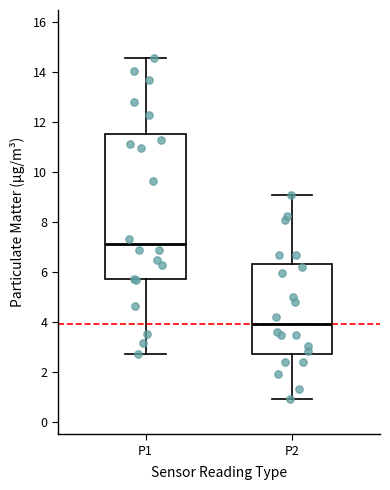

Reading left to right, read every box against the y-axis: the position of its median line, the range the box covers, and the ends of its whiskers. The values are not printed on the chart, so give them approximately, as read against the axis.

P1: median 7.2, box 5.8 to 11.6, whiskers 2.8 to 14.6
P2: median 4.0, box 2.8 to 6.4, whiskers 1.0 to 9.0